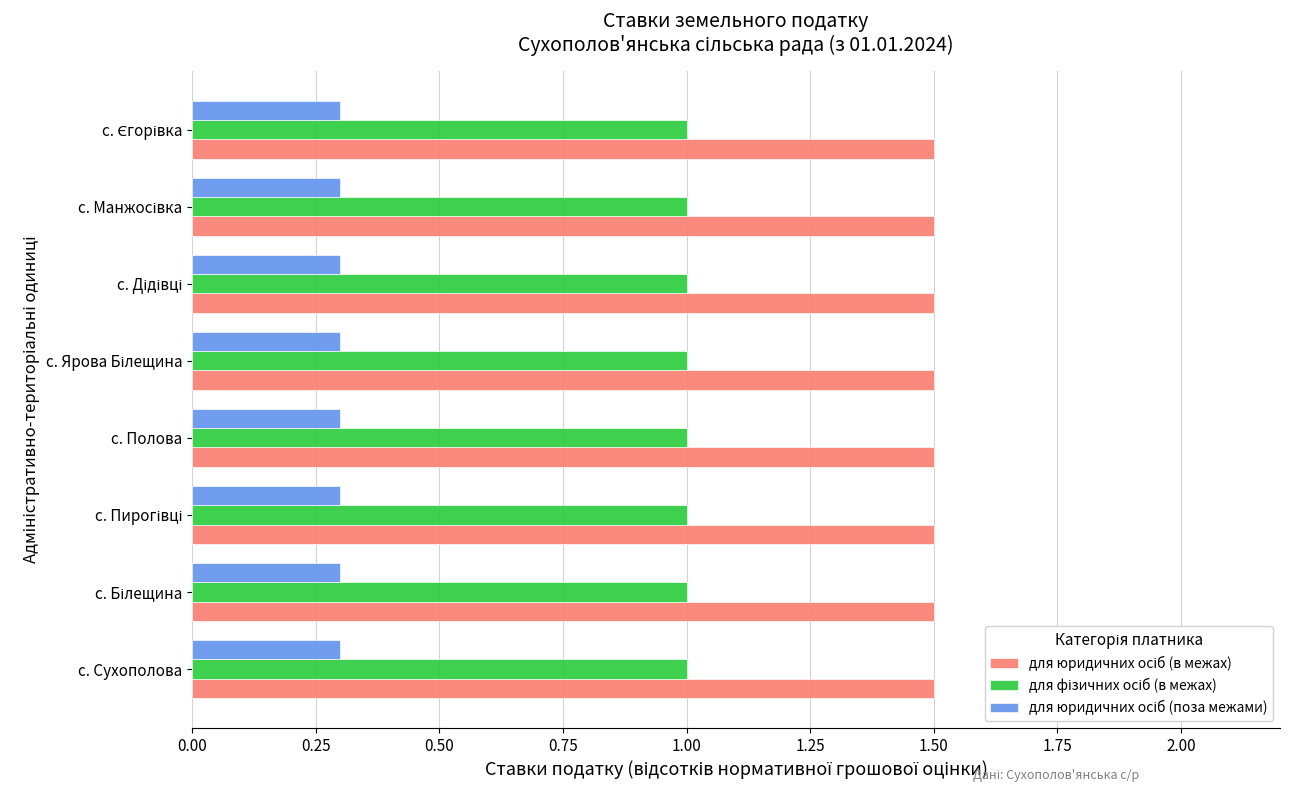

At how many categories does at least one series exceed 0?

8